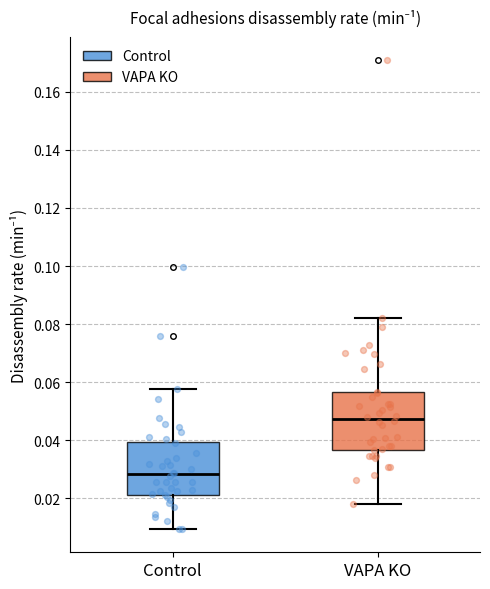

Reading left to right, read every box against the y-axis: the position of its median line, the range the box covers, and the ends of its whiskers. The values are not printed on the chart, so give them approximately, as read against the axis.

Control: median 0.028, box 0.022 to 0.040, whiskers 0.010 to 0.058
VAPA KO: median 0.048, box 0.036 to 0.056, whiskers 0.018 to 0.082